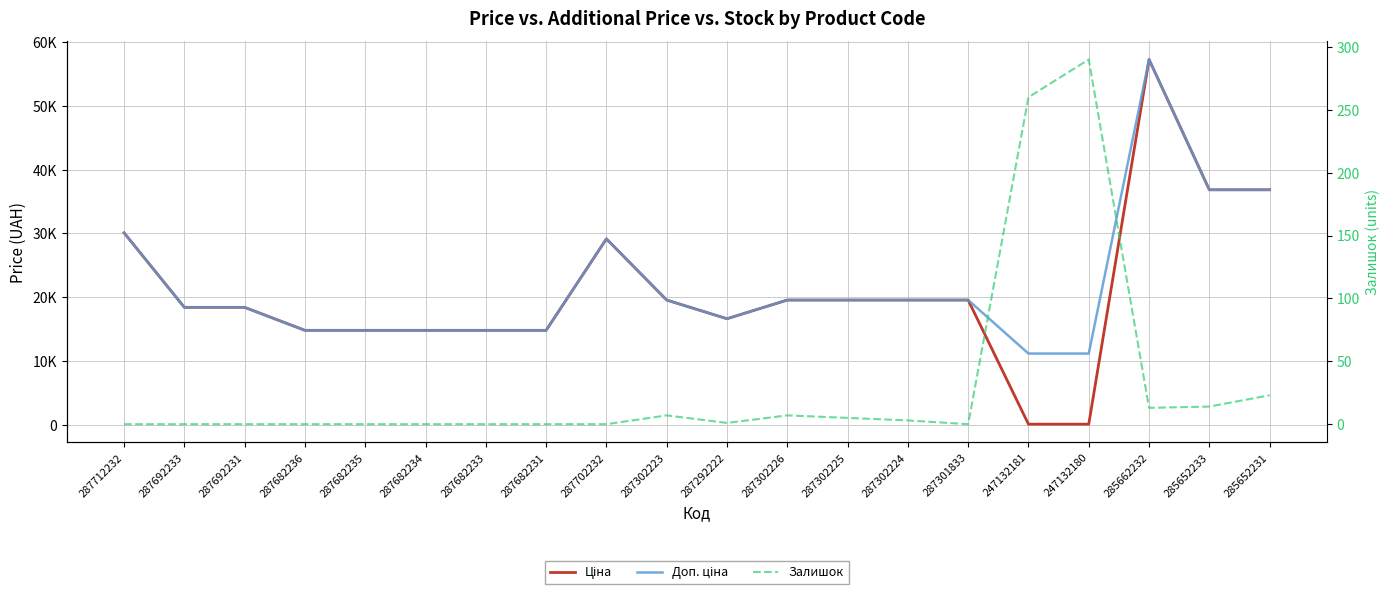

True or false: Доп. ціна has more than 0 points higher than both neighbors.

True